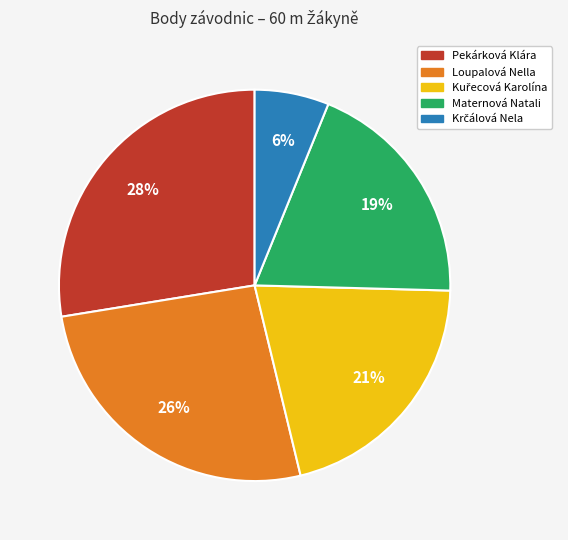

Is there any slice that represents more than half of the pie?

No